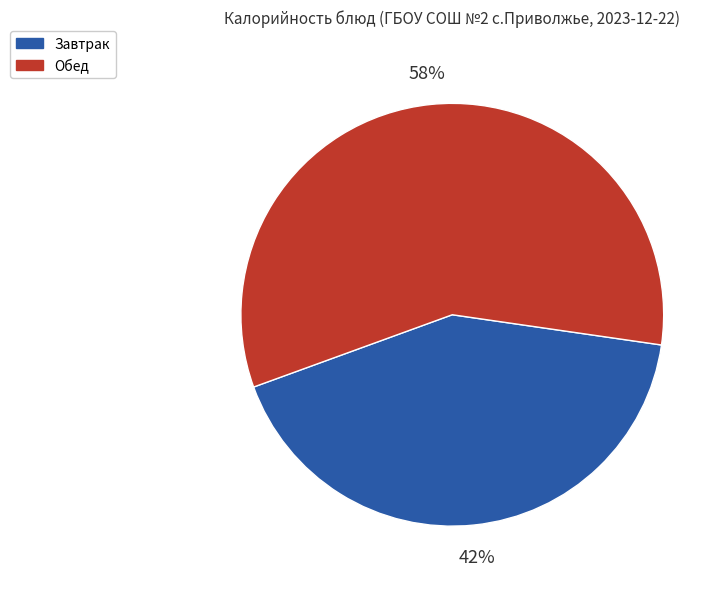

How many slices are in this pie chart?

2